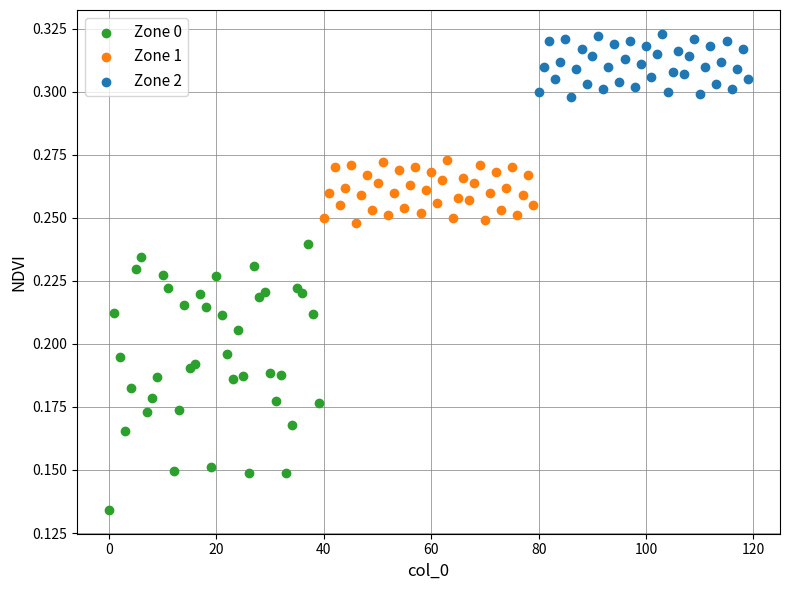

Which series contains the highest Y value?

Zone 2